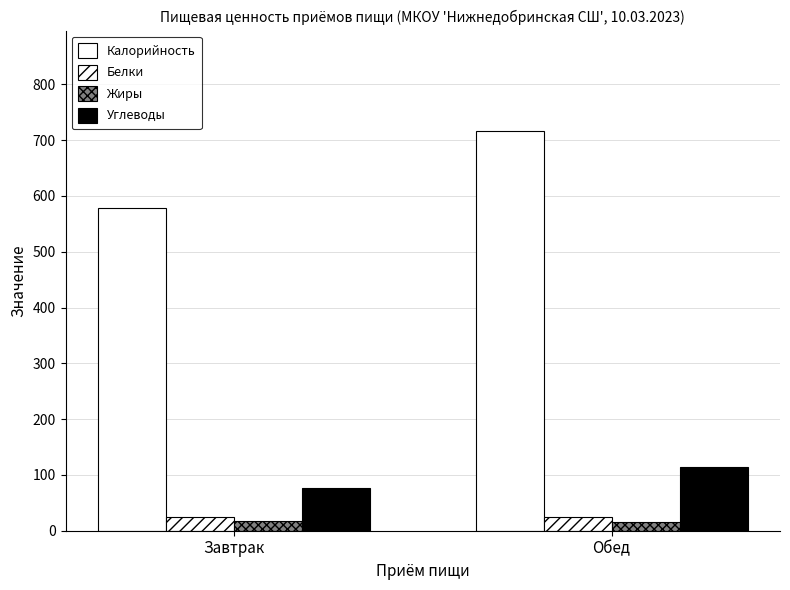

What is the smallest value displayed?

16.3